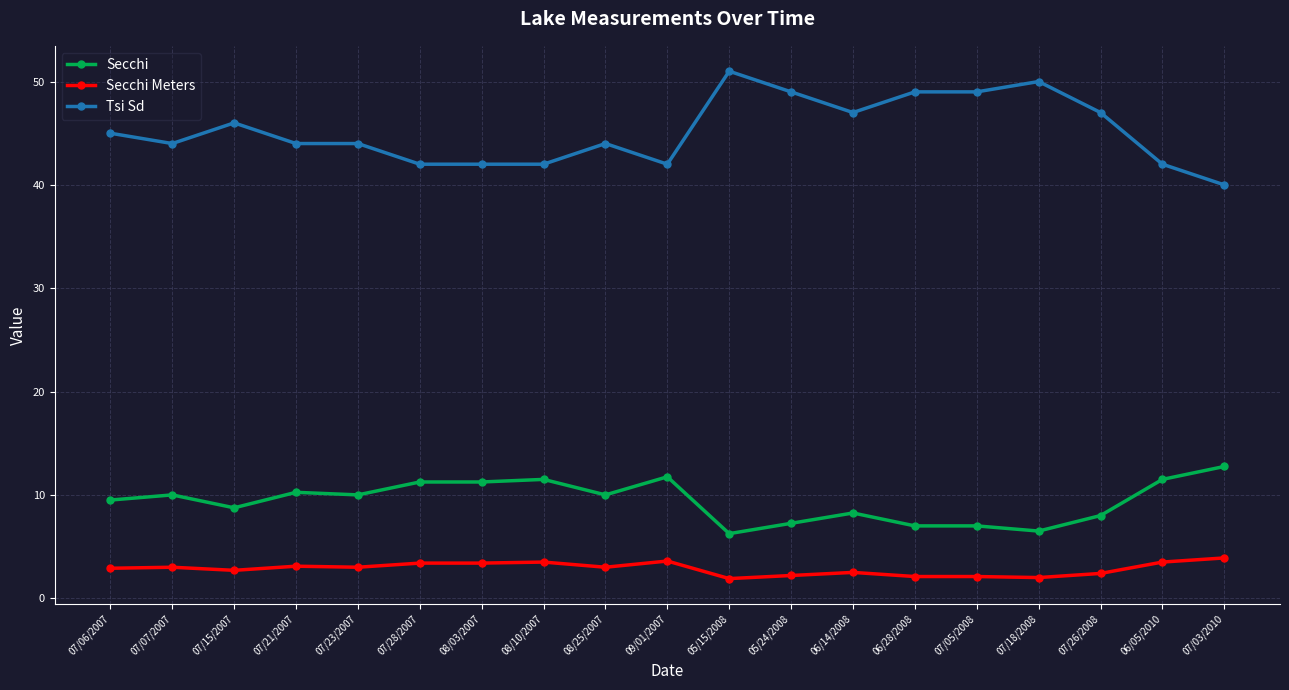

True or false: Secchi Meters and Tsi Sd cross at least once.

False